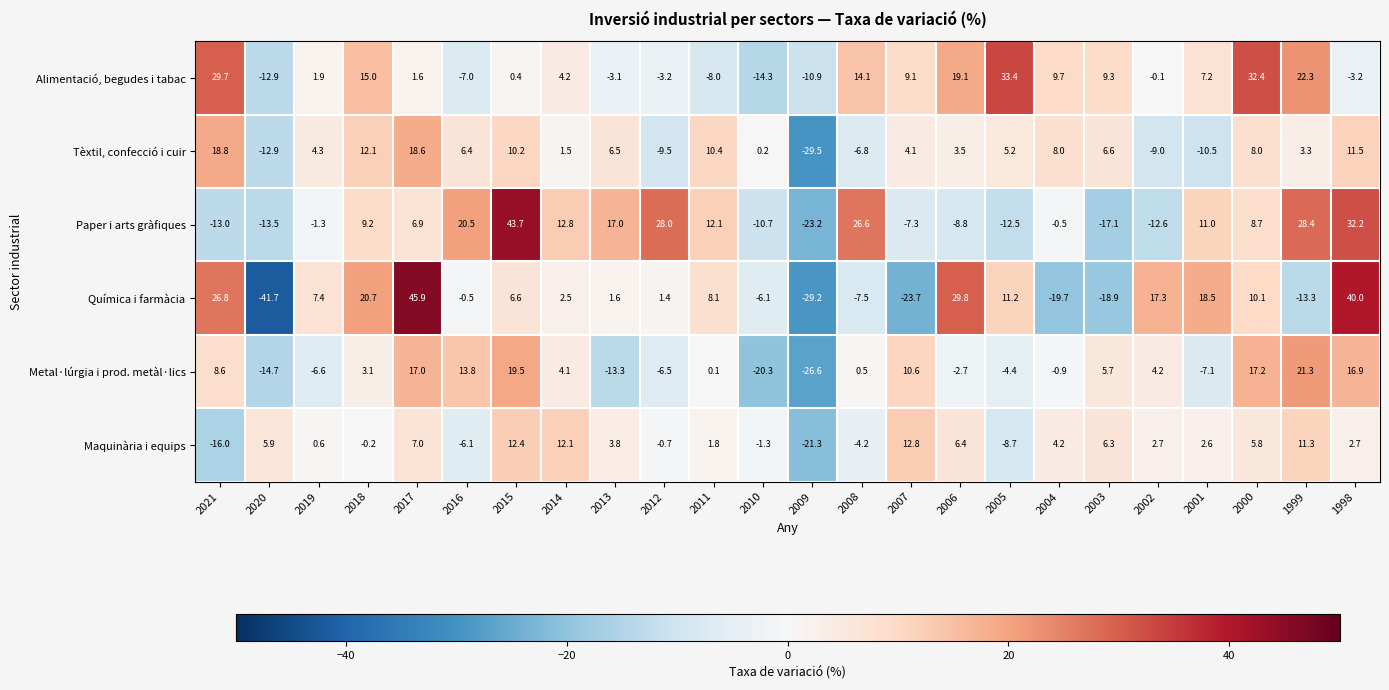

List the series in order of their peak value, lowest first.

Maquinària i equips, Tèxtil, confecció i cuir, Metal·lúrgia i prod. metàl·lics, Alimentació, begudes i tabac, Paper i arts gràfiques, Química i farmàcia